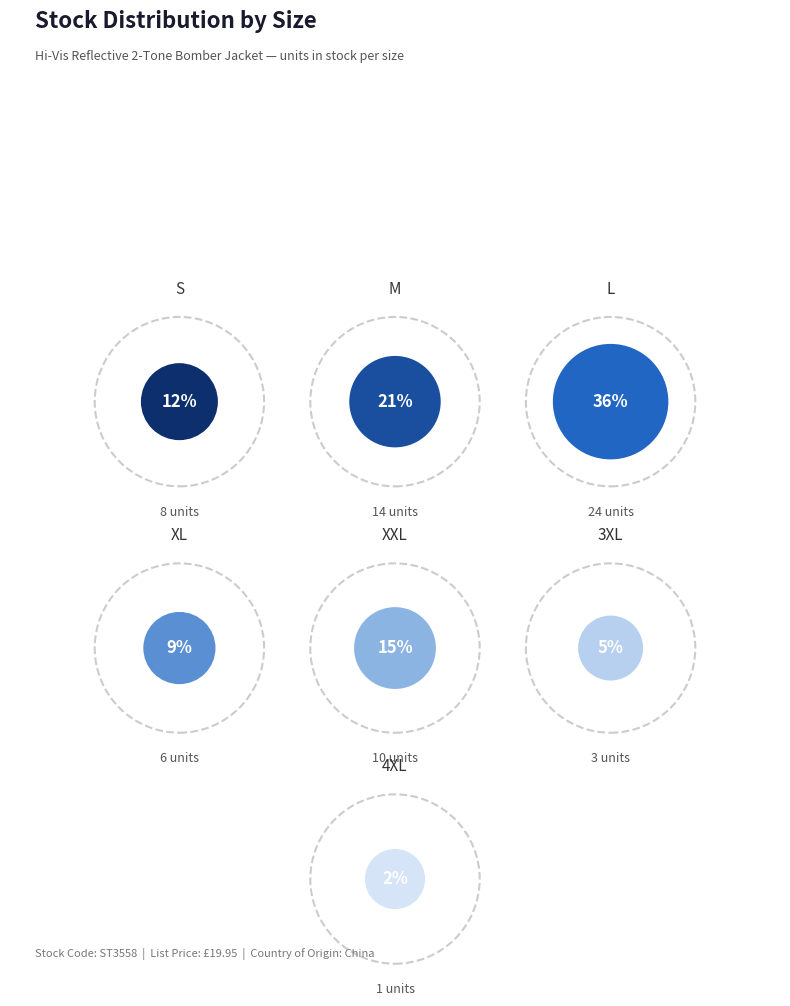

How many segments does this pie chart have?

7